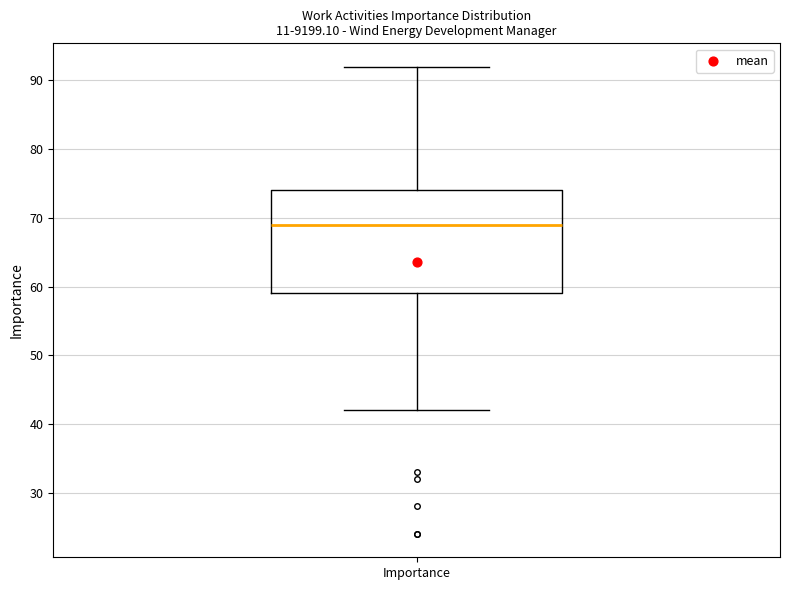

Read this box plot against the y-axis: the position of the median line, the range covered by the box, and the ends of both whiskers. The values are not printed on the chart, so give them approximately, as read against the axis.

median 69, box 59 to 74, whiskers 42 to 92